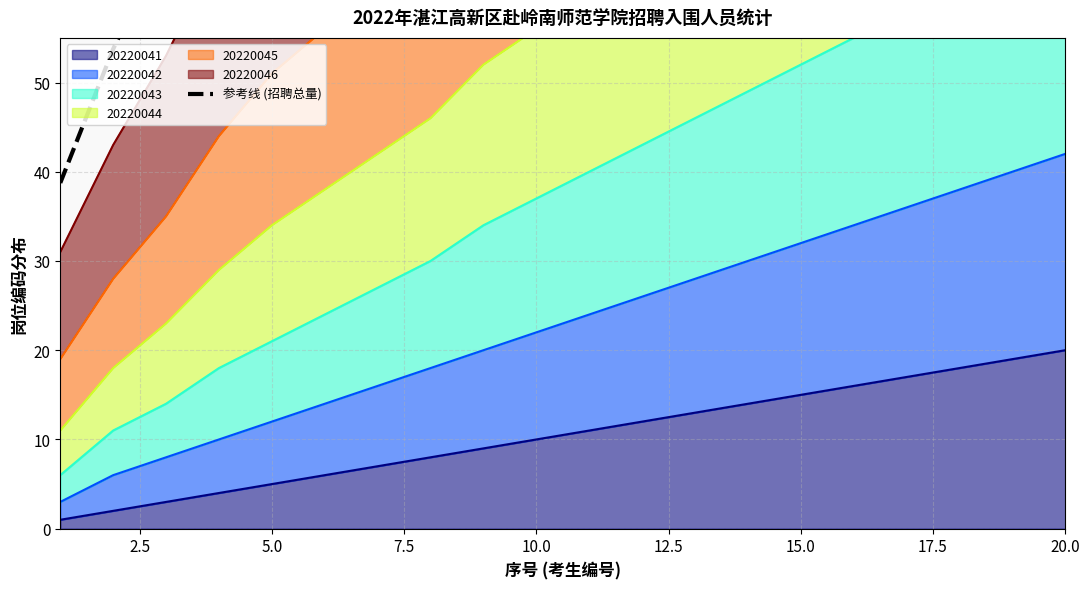

What is the maximum value for 20220041?

20